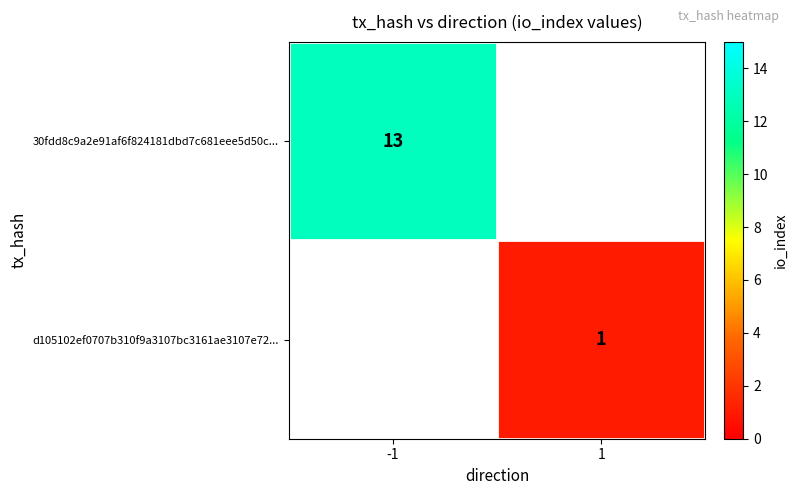

The value of 30fdd8c9a2e91af6f824181dbd7c681eee5d50c... at -1 is 13. True or false?

True